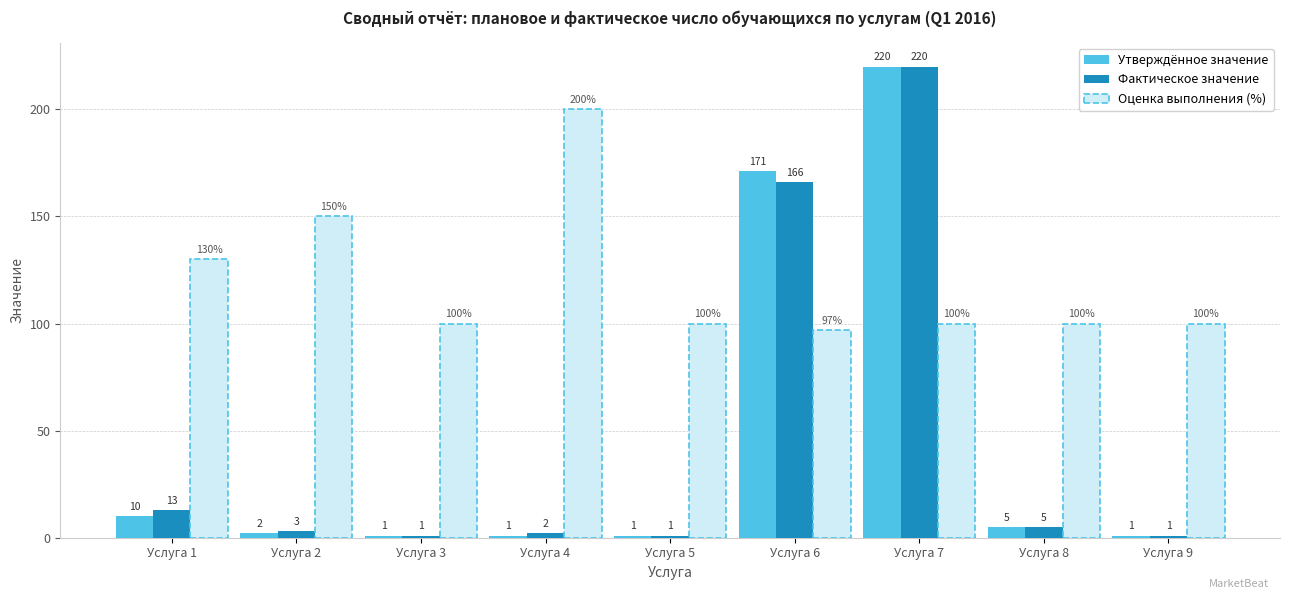

The Оценка выполнения (%) series shows 177 at Услуга 9. True or false?

False